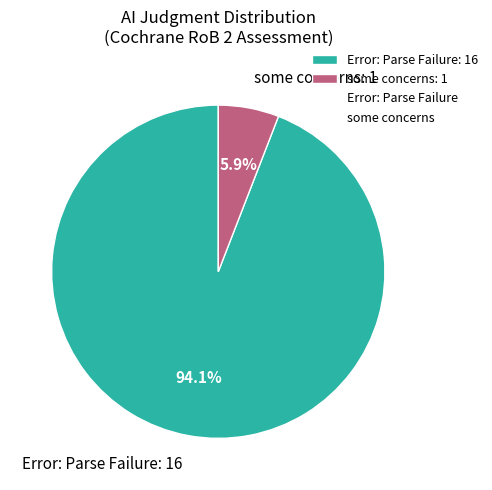

Rank the categories by value from lowest to highest.

some concerns, Error: Parse Failure